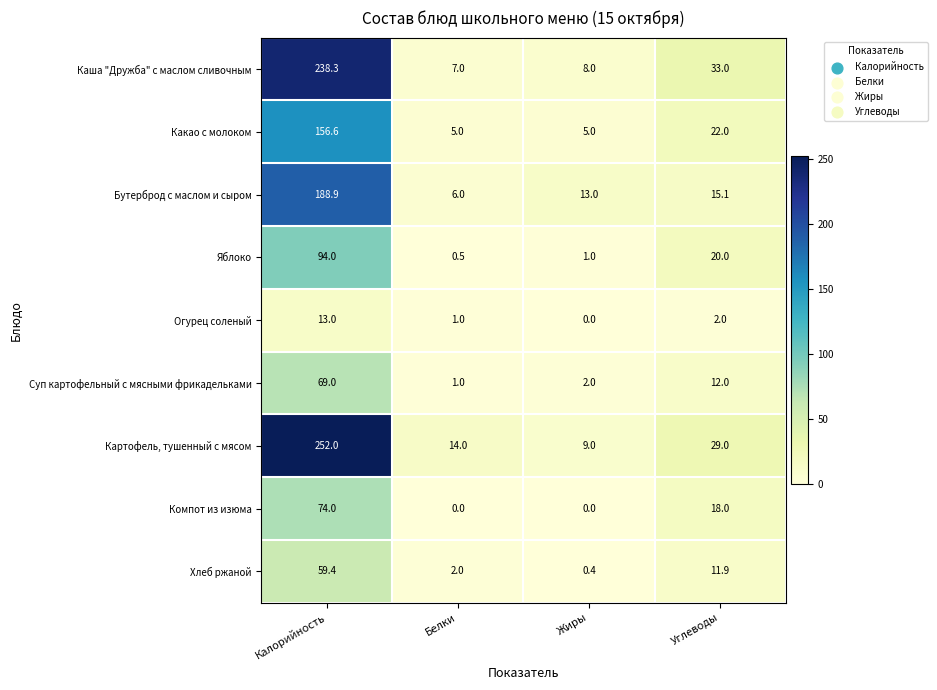

True or false: Огурец соленый has a value of 2.8 at Углеводы.

False